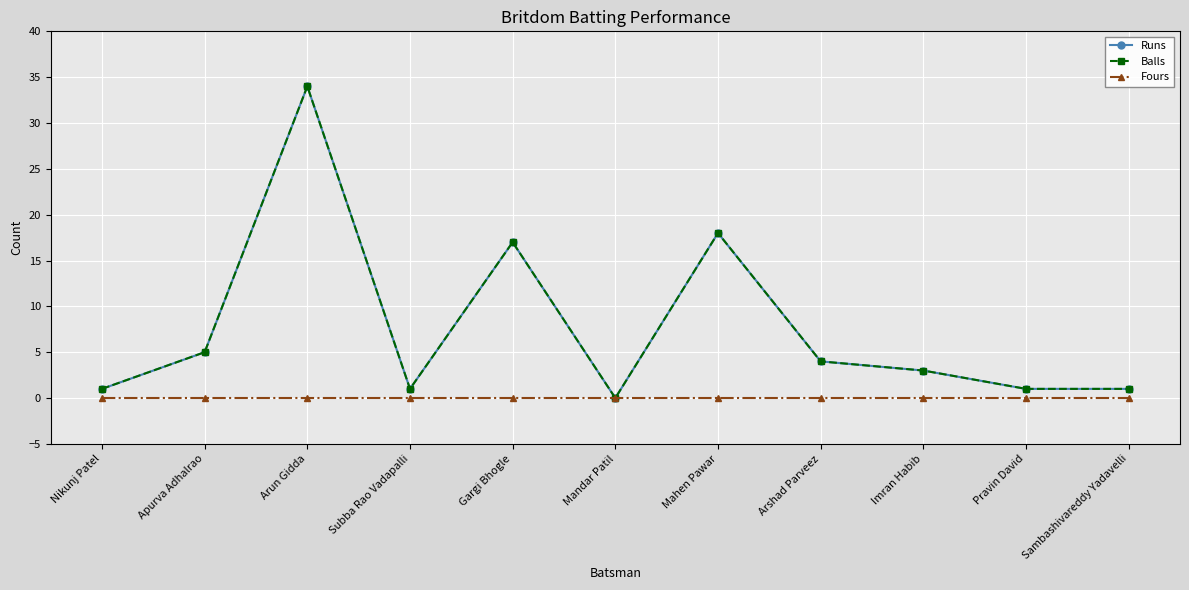

Does the chart have visible grid lines?

Yes